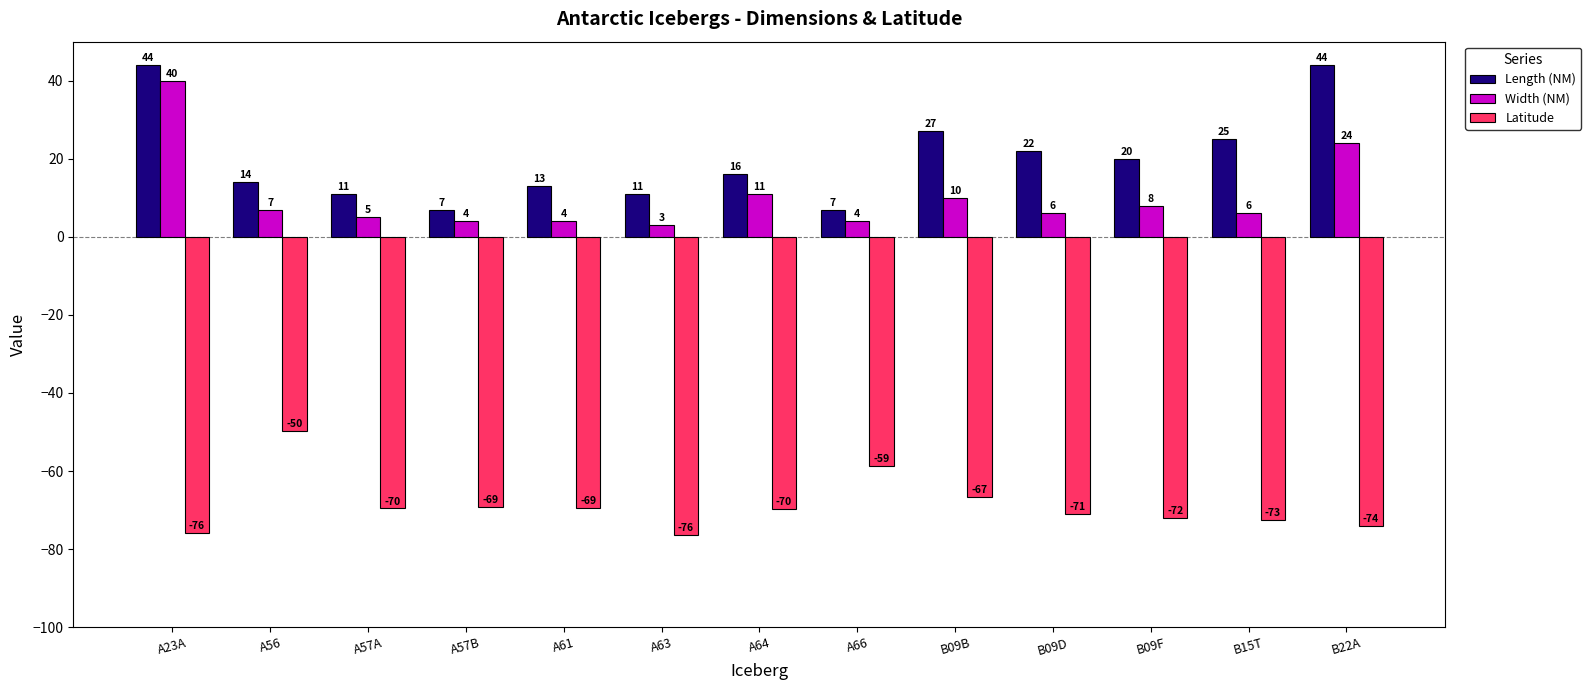

At B15T, list the series in order from smallest to largest.

Latitude, Width (NM), Length (NM)